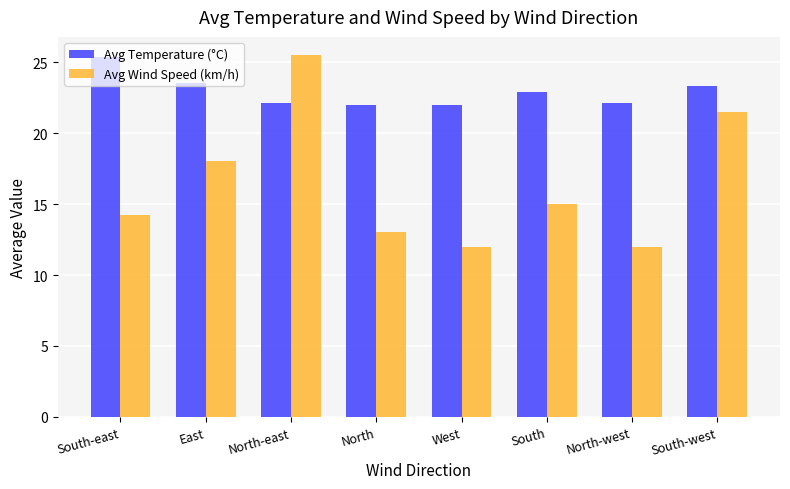

What is the maximum value shown in the chart?

25.5